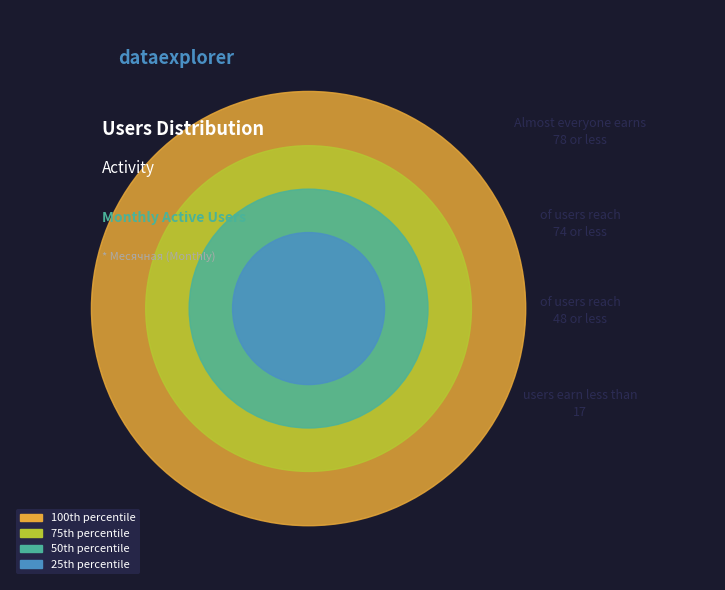

To the nearest percent, what is the difference between the largest and smallest slice percentages?

15%